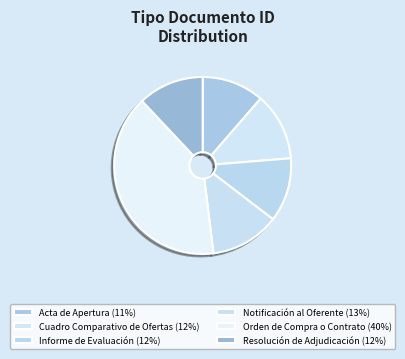

Does Informe de Evaluación account for over 50% of the chart?

No